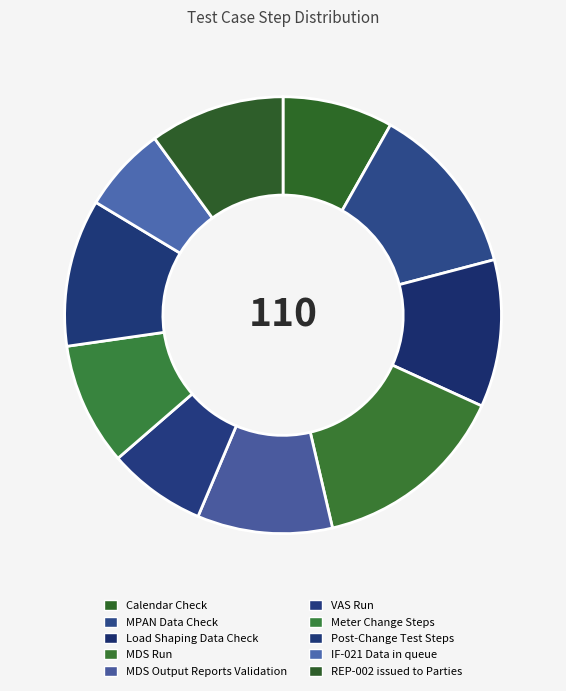

What percentage is the VAS Run slice, to the nearest percent?

7%